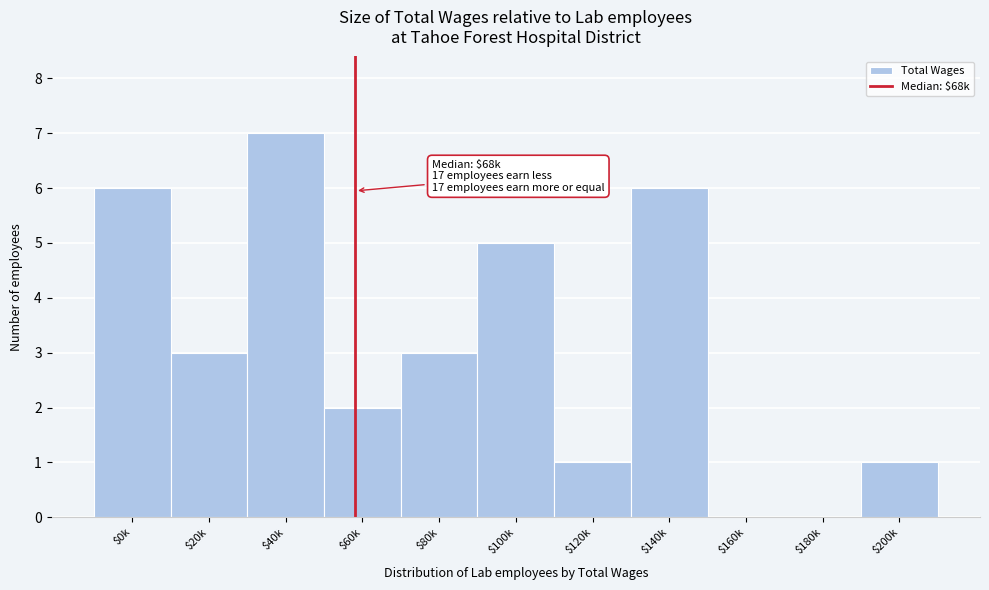

Which category has the highest value across all series?

$40k